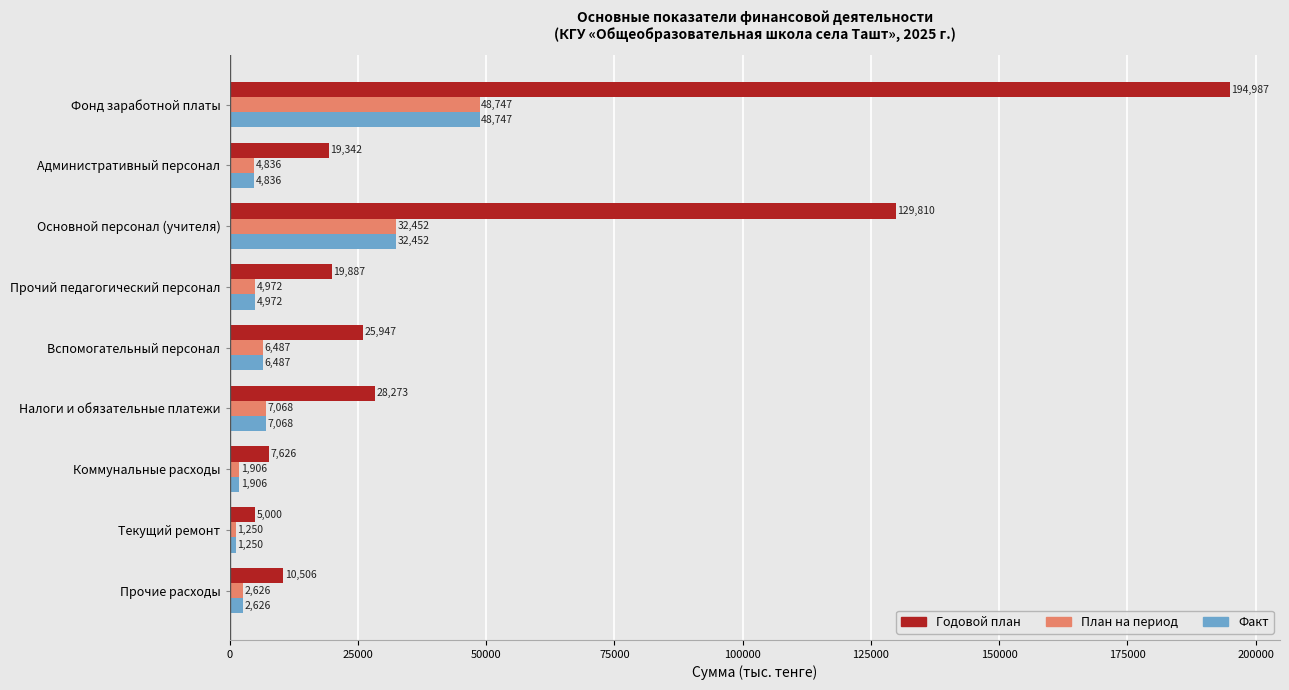

Which series has the largest range (max minus min)?

Годовой план